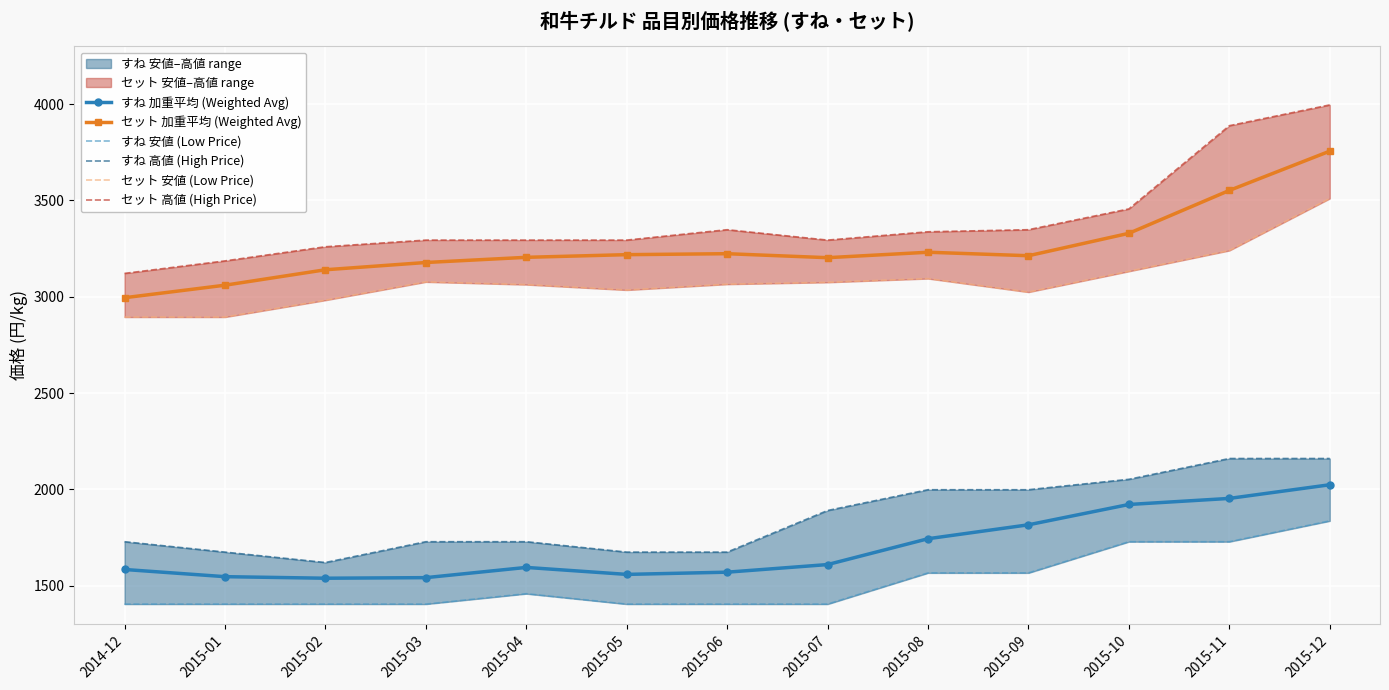

True or false: すね 安値 (Low Price) has a value of 733.5 at 2015-07.

False